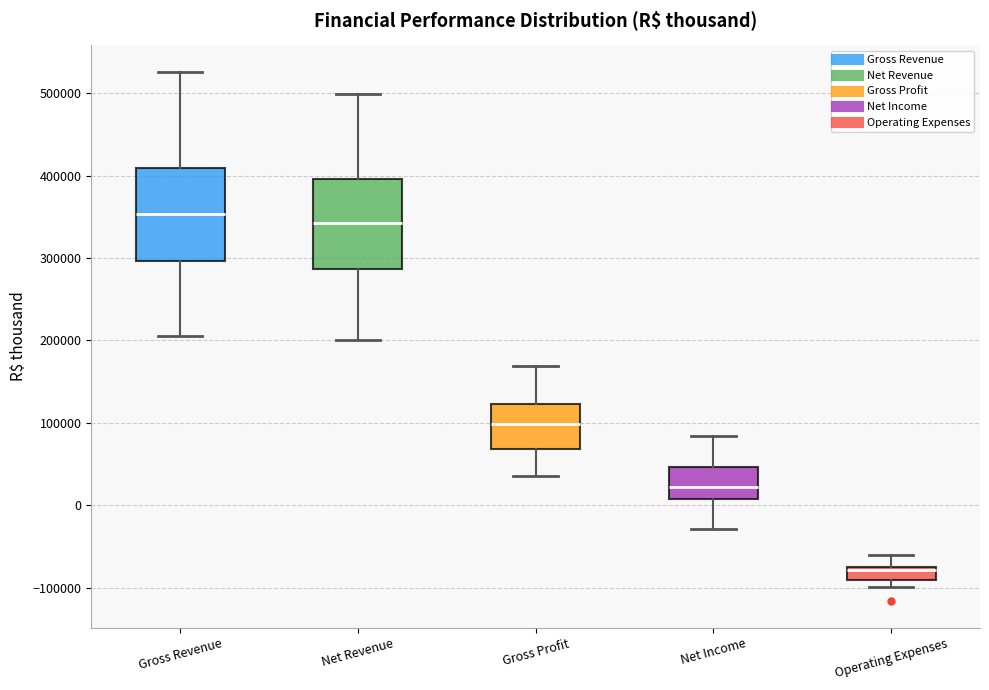

Where is the upper edge of the box for Gross Revenue on the y-axis? The values are not printed on the chart, so give them approximately, as read against the axis.

410000